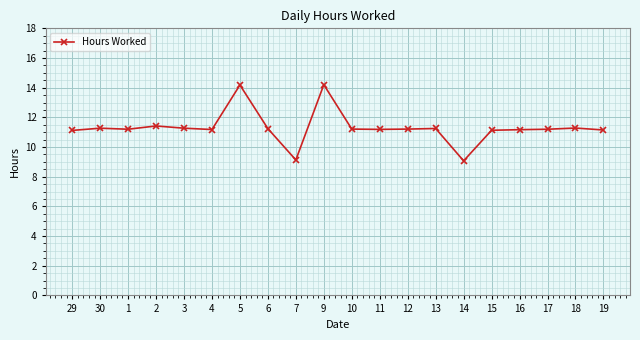

What is the sum of all values?

226.1